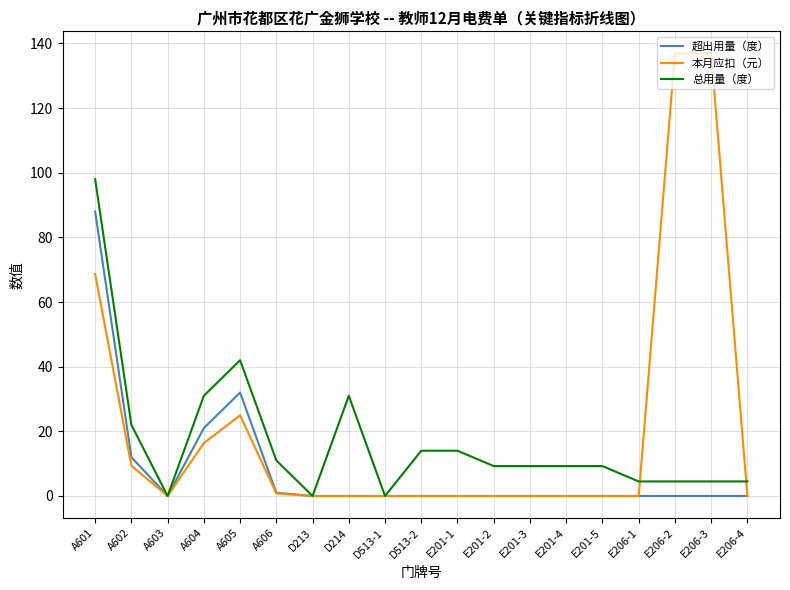

Rank the series by their maximum value, from lowest to highest.

超出用量（度）, 总用量（度）, 本月应扣（元）